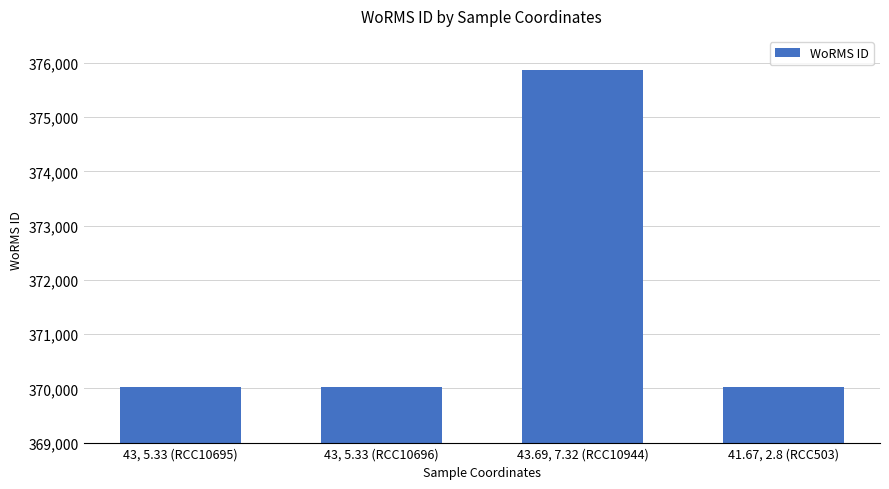

What is the ratio of the value at 43, 5.33 (RCC10695) to the value at 43, 5.33 (RCC10696)?

1.0